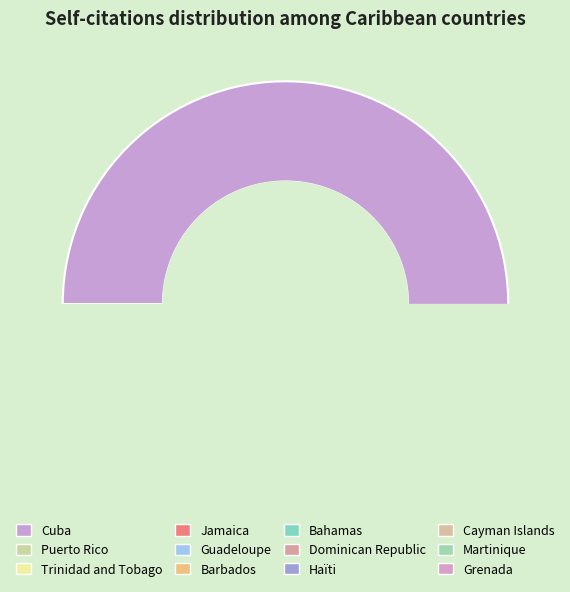

Does any single category account for the majority?

Yes